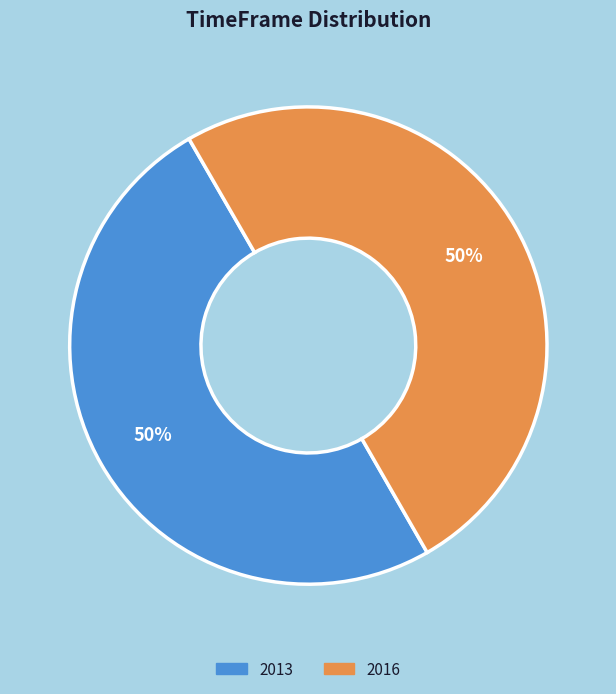

Approximately how many times larger is the value at 2016 compared to 2013?

1.0